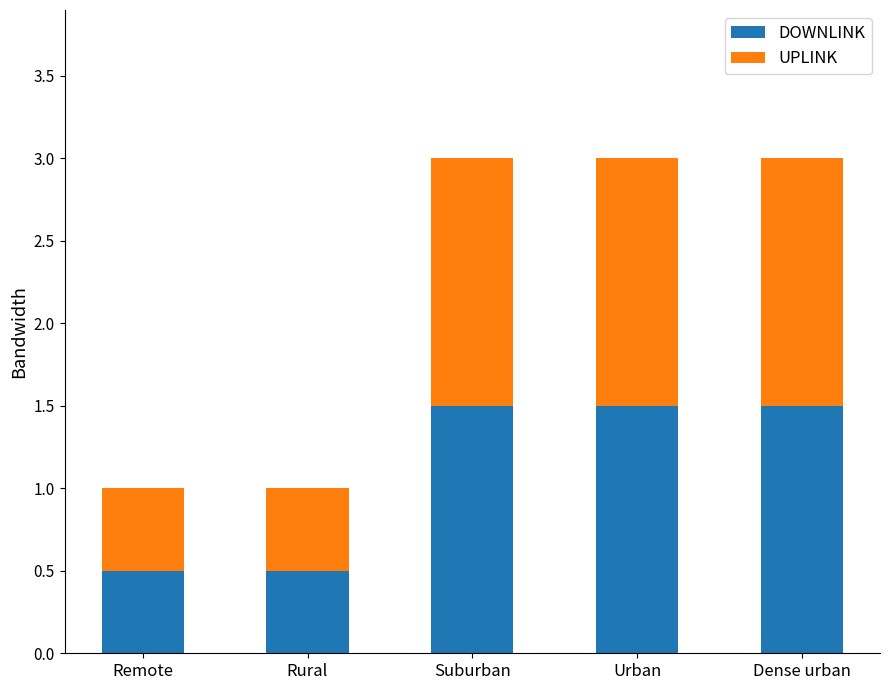

What is the approximate value of DOWNLINK at Urban?

1.5